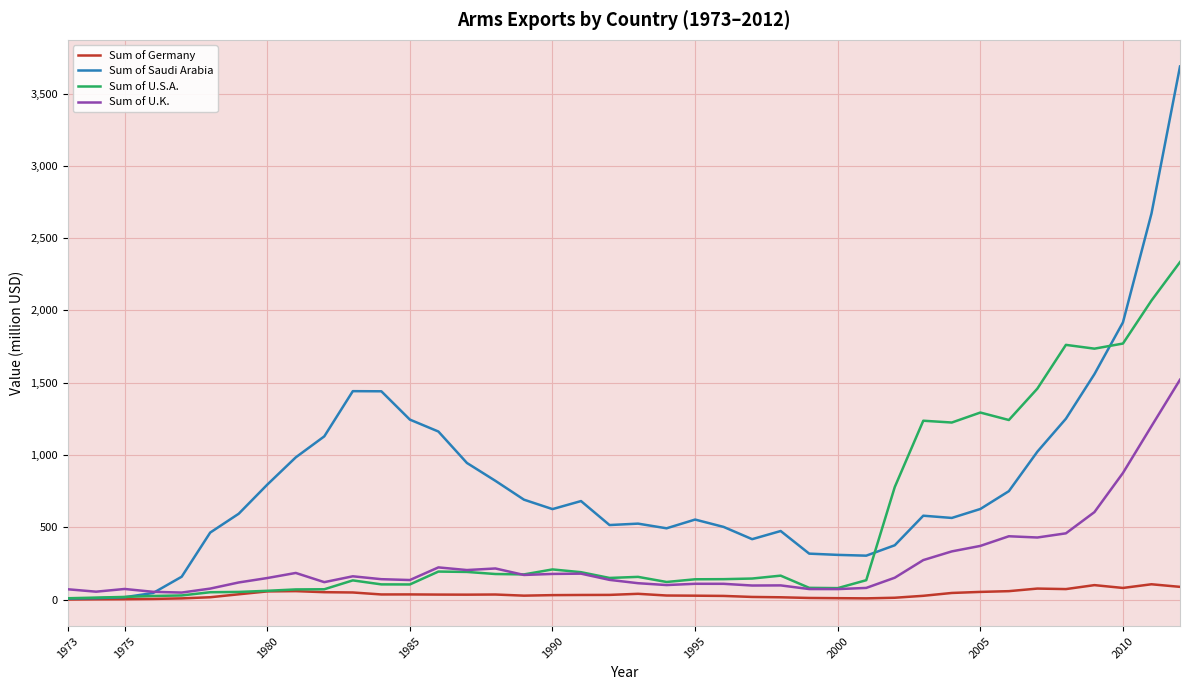

Which series has the largest total across all categories?

Sum of Saudi Arabia